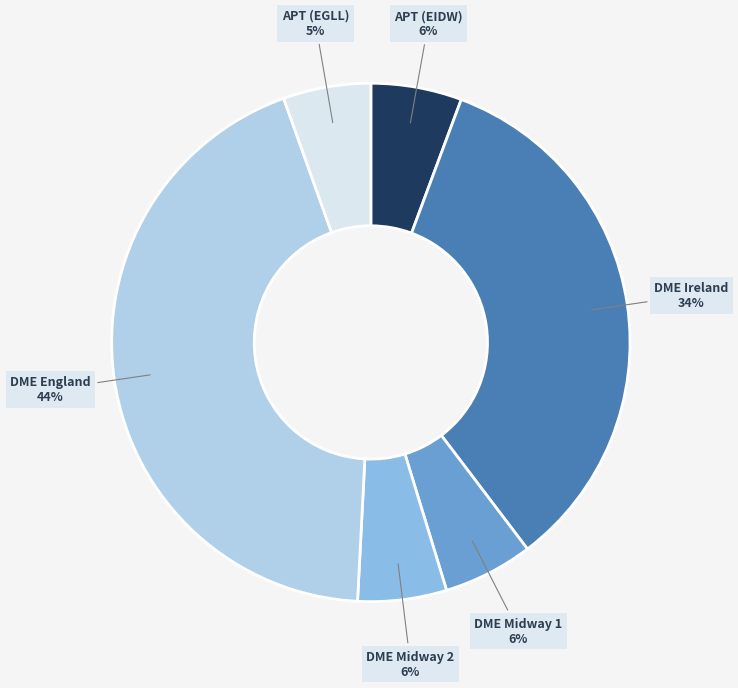

How many segments does this pie chart have?

6